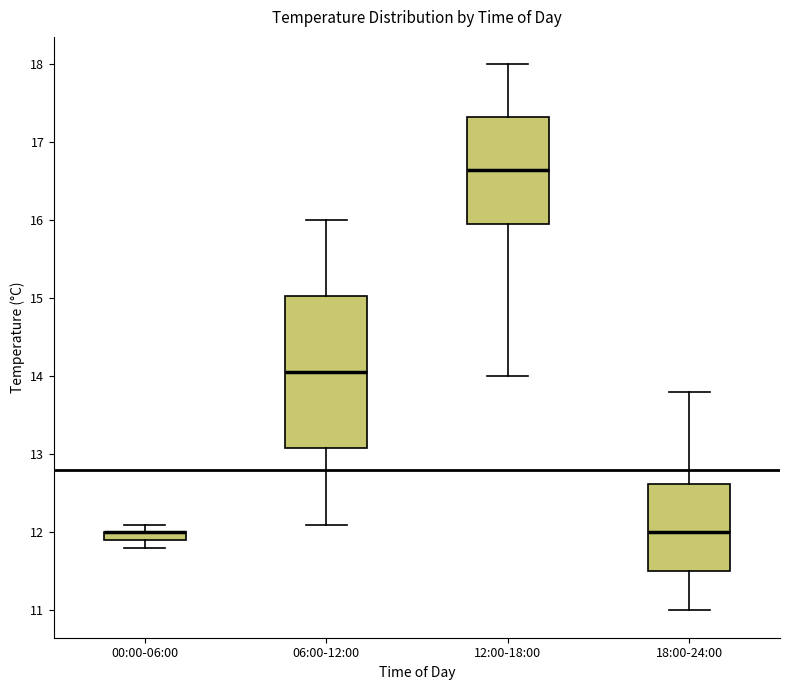

Which box is the tallest, from its lower edge to its upper edge?

06:00-12:00